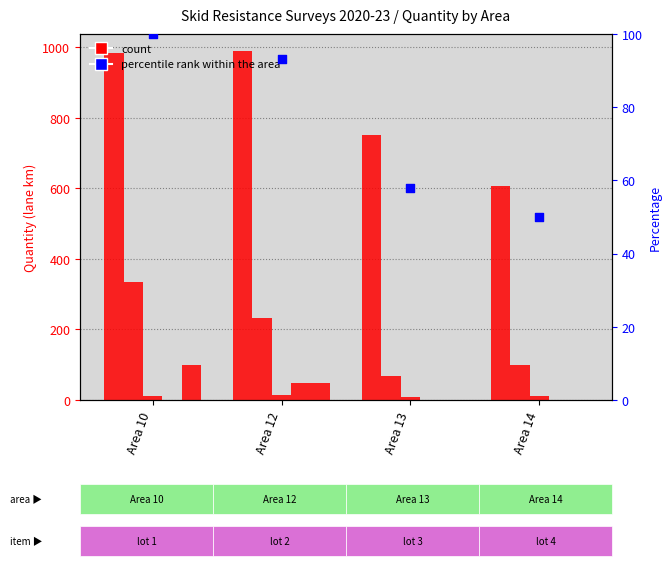

At how many categories does at least one series exceed 673?

3